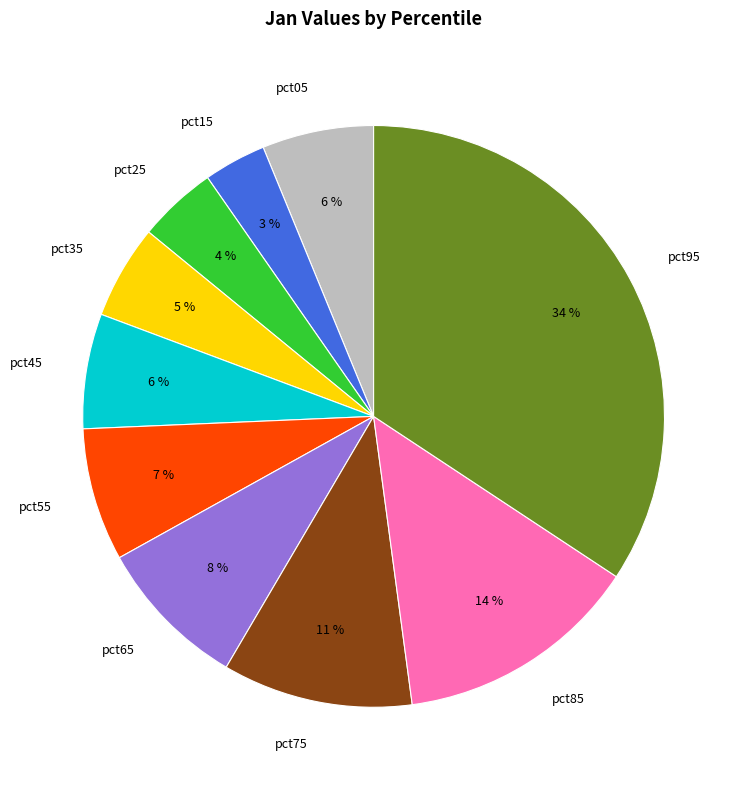

Which slice is the largest?

pct95